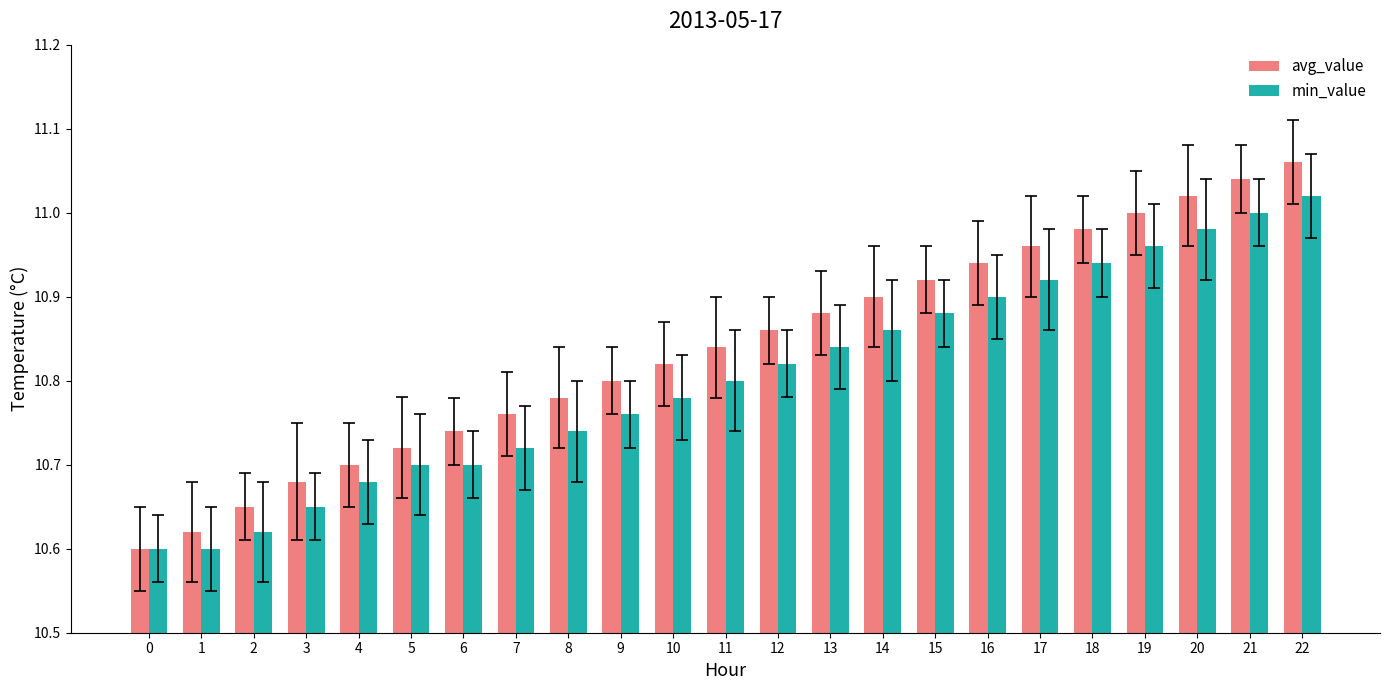

Is it true that avg_value equals 10.8 at 10?

True